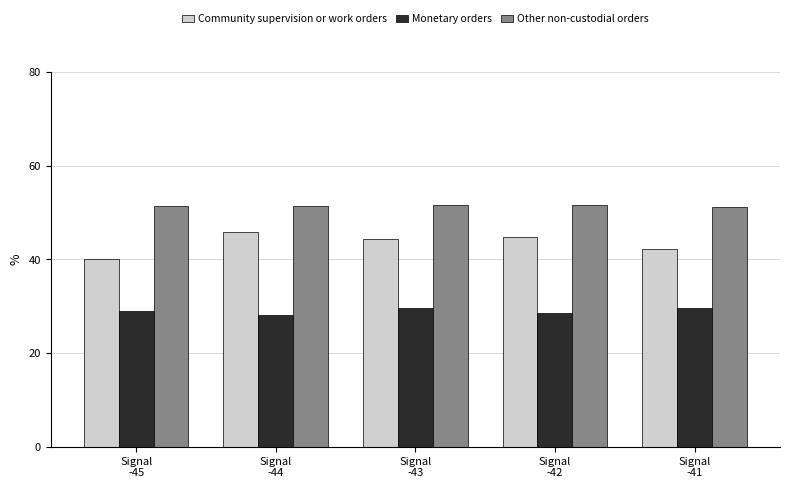

True or false: Community supervision or work orders has a value of 11.2 at Signal
-43.

False